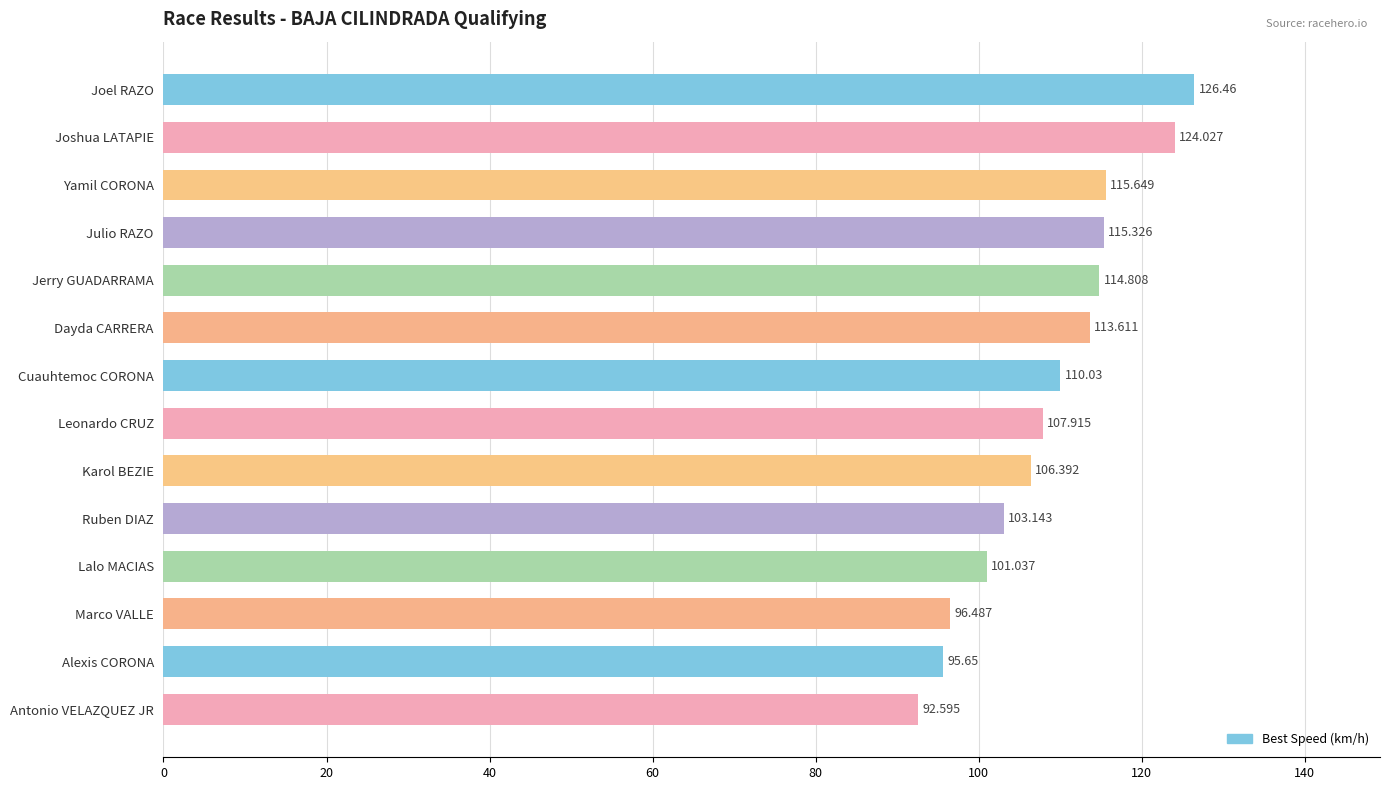

Does the chart contain any negative values?

No